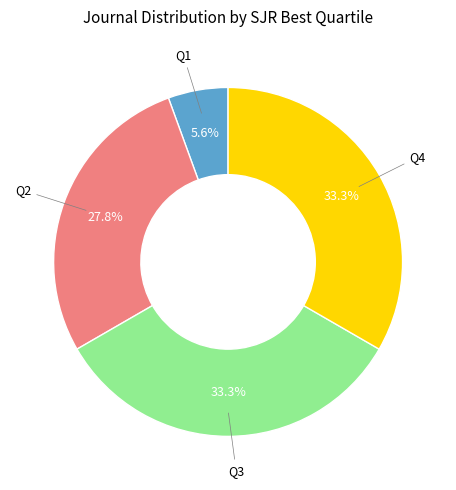

Does any single category account for the majority?

No